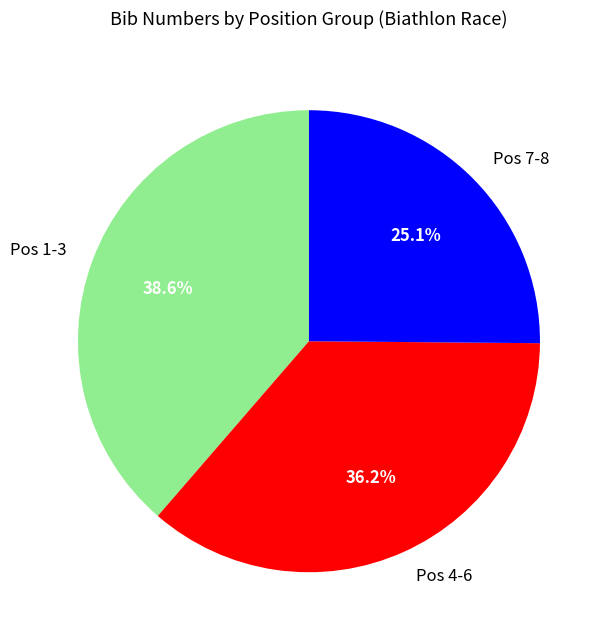

What is the largest slice in the pie chart?

Pos 1-3